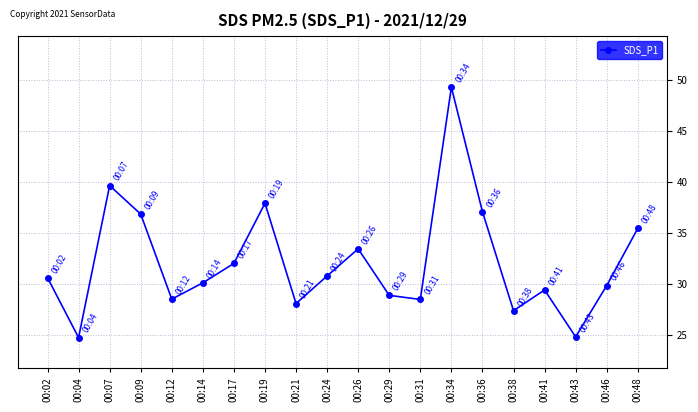

How many categories are shown in the chart?

20